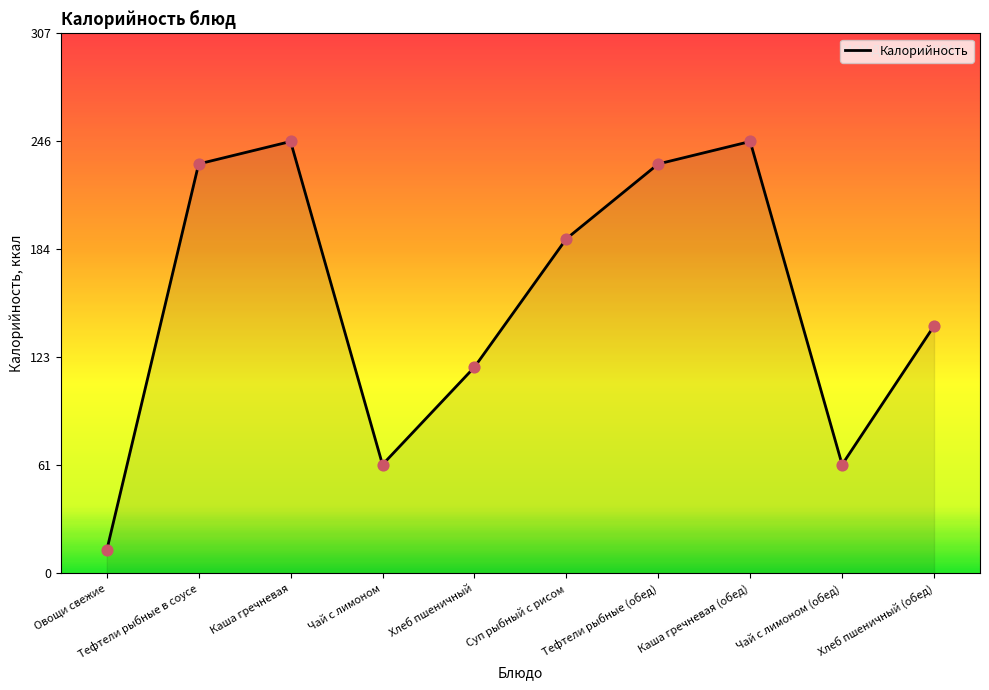

What is the change in value from Тефтели рыбные в соусе to Чай с лимоном (обед)?

-171.2